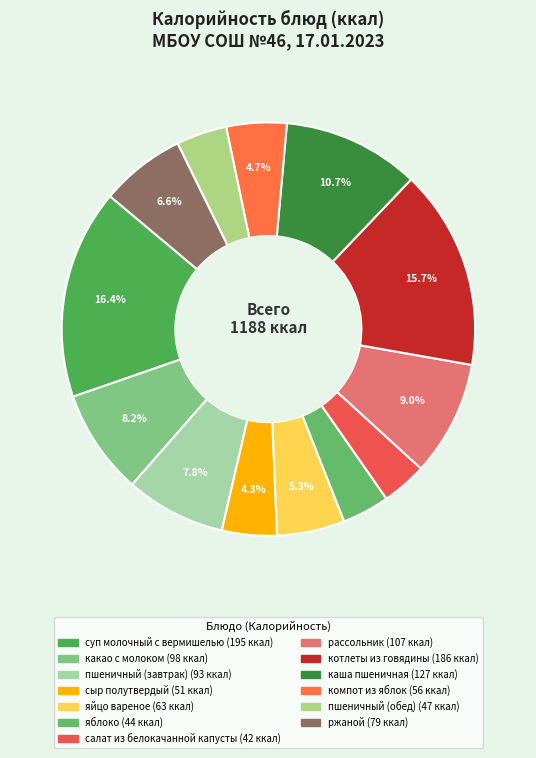

To the nearest percent, what percentage of the pie is какао с молоком?

8%